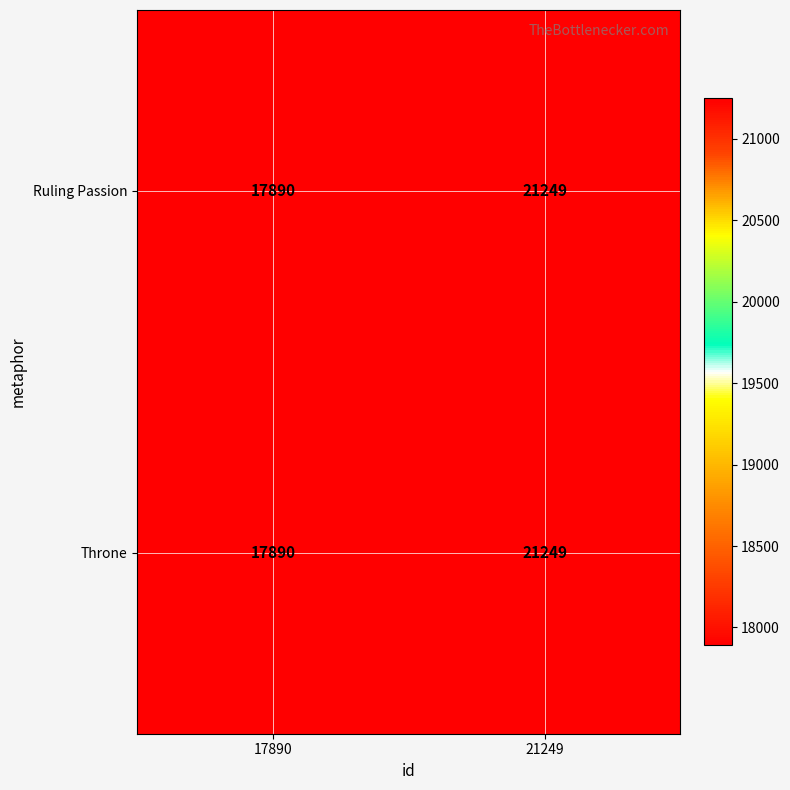

Reading left to right, extract all data points from this chart.

Ruling Passion: 17890=17890	21249=21249
Throne: 17890=17890	21249=21249